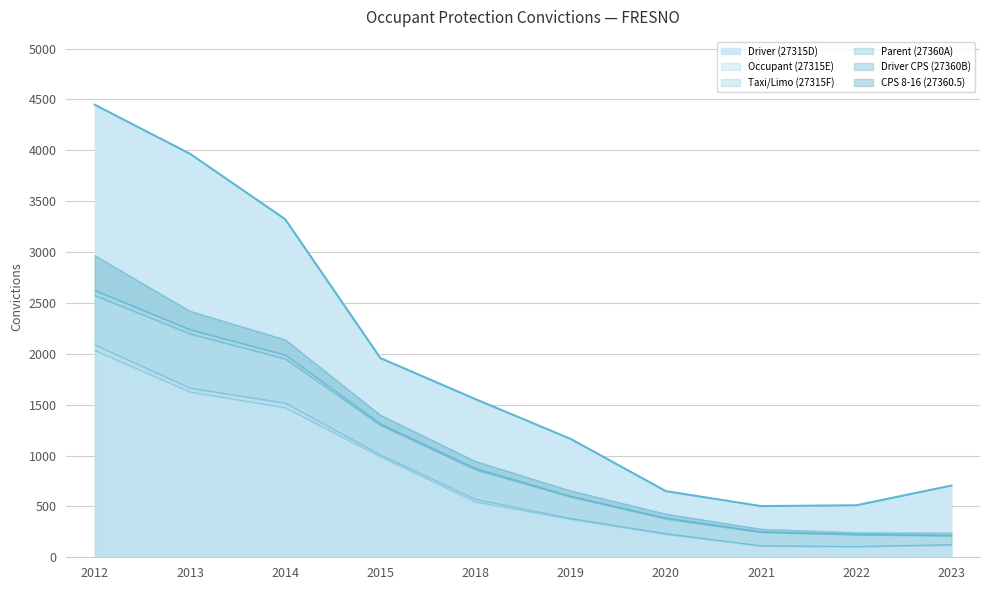

At which category is the sum across all series the highest?

2012